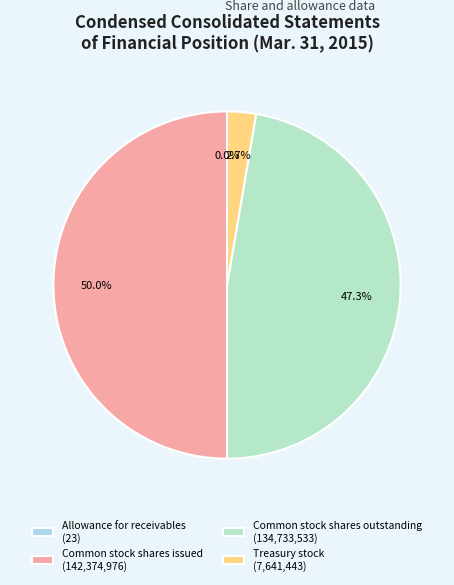

What portion of the pie excludes Treasury stock?

97.3%